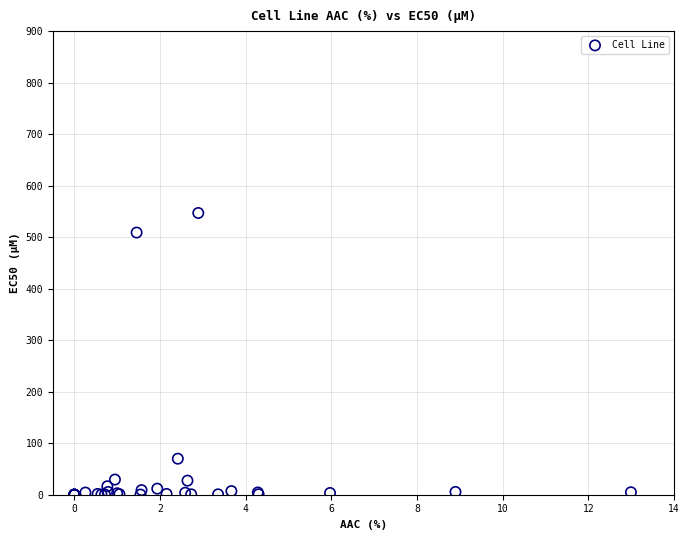

What Y value in the scatter plot is closest to 273?

69.9